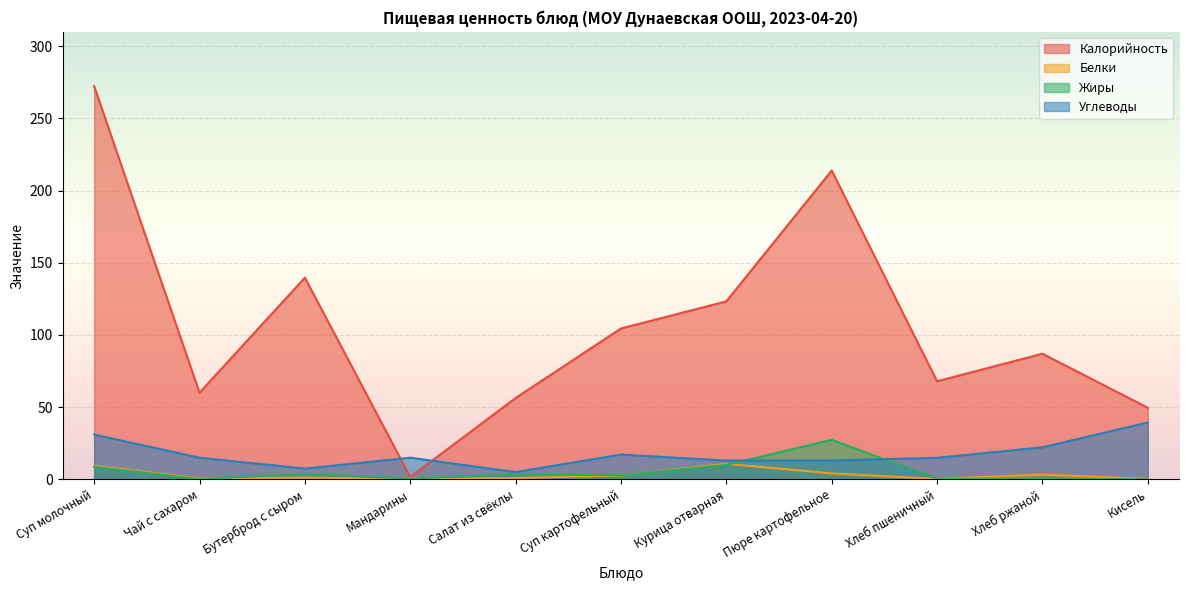

Is the value of Углеводы at Чай с сахаром greater than the value of Жиры at Пюре картофельное?

No